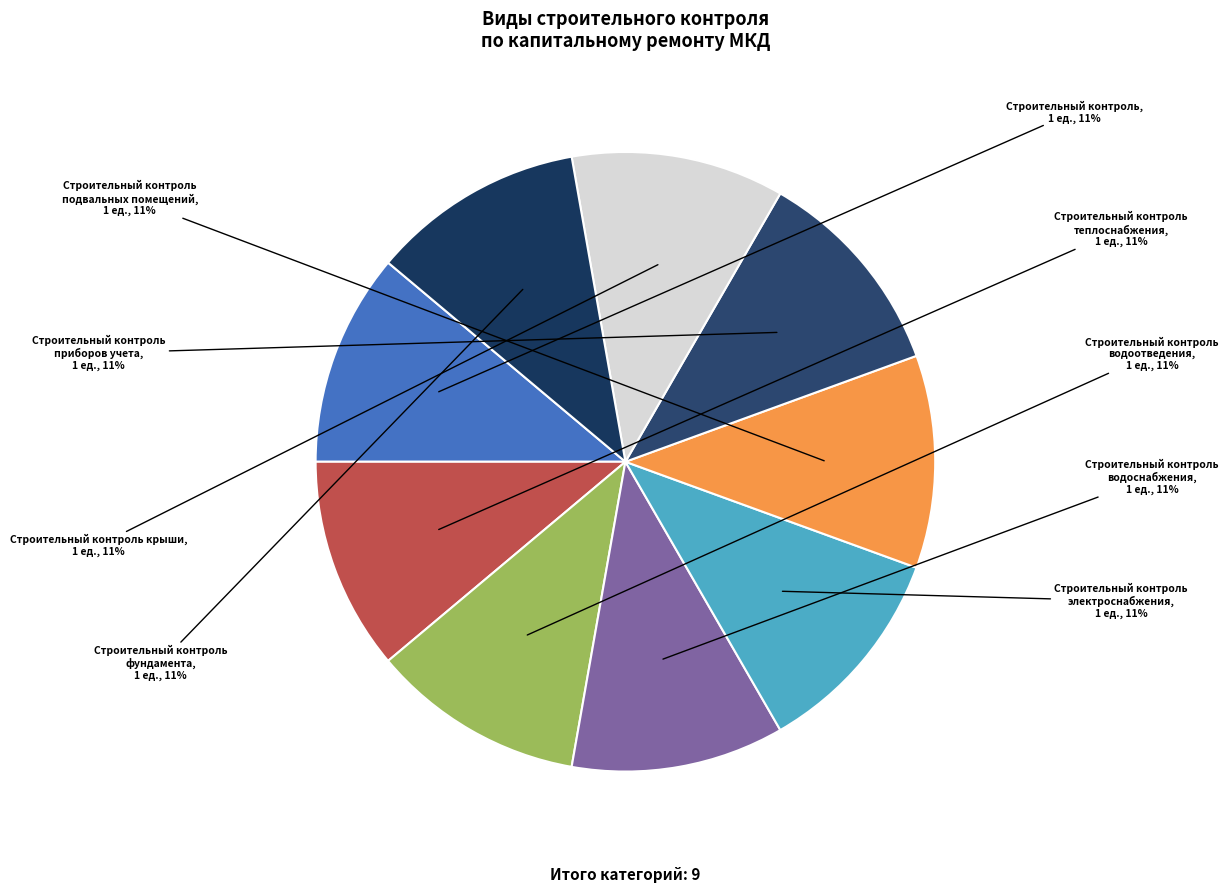

To the nearest percent, what is the difference between the largest and smallest slice percentages?

0%